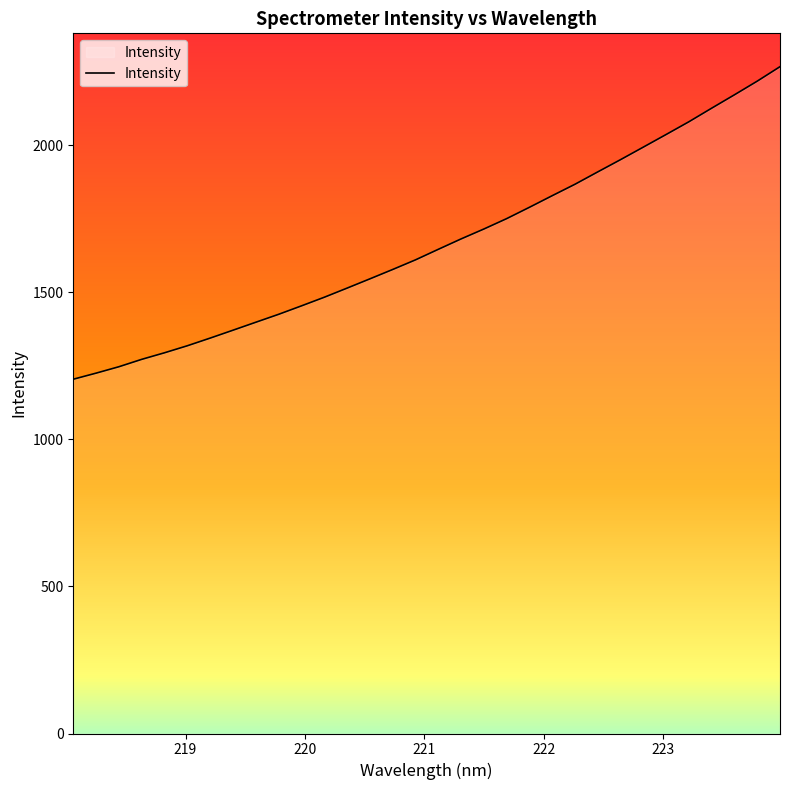

What is the greatest value displayed?

2267.6